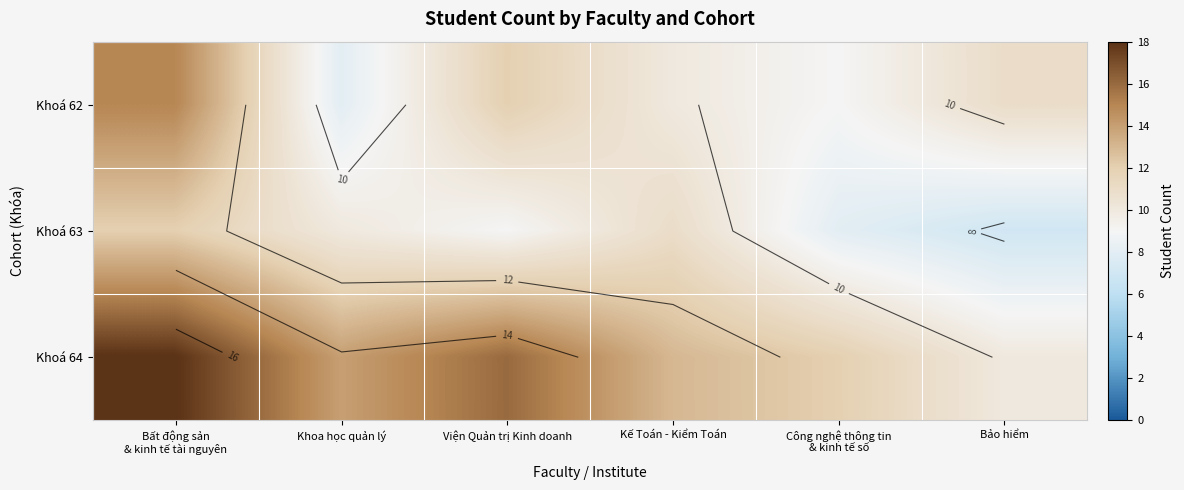

What is the spread (max minus min) of values at Khoa học quản lý?

6